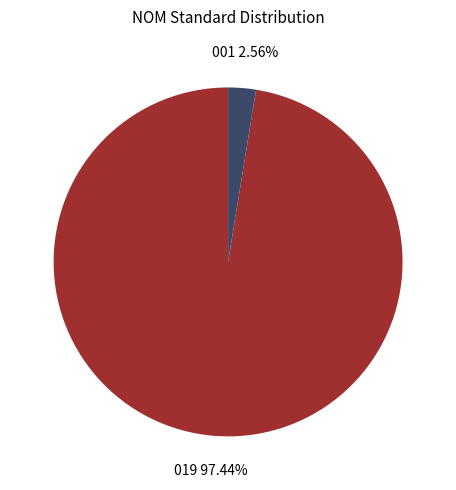

Is there any slice that represents more than half of the pie?

Yes